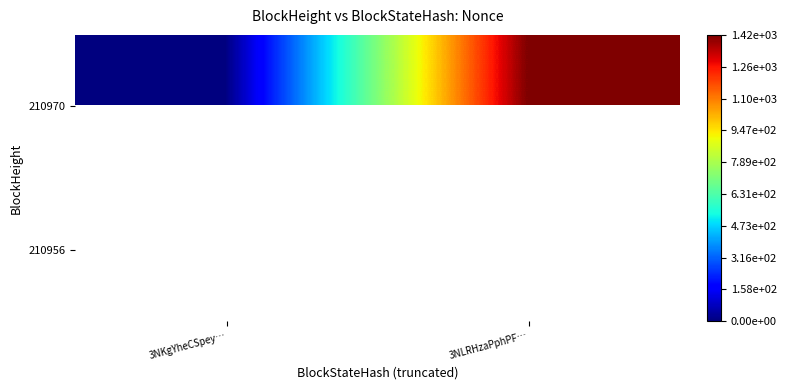

Rank the series at 3NKgYheCSpey… from highest to lowest value.

210970, 210956